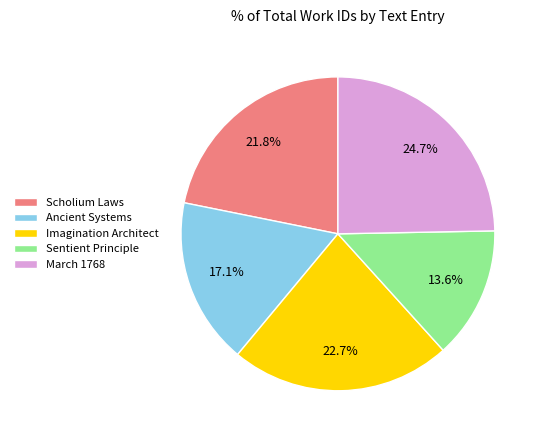

Count the number of slices in the pie.

5